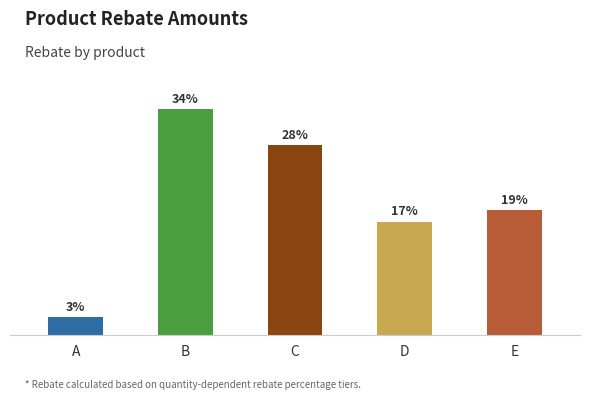

Are the bars horizontal?

No